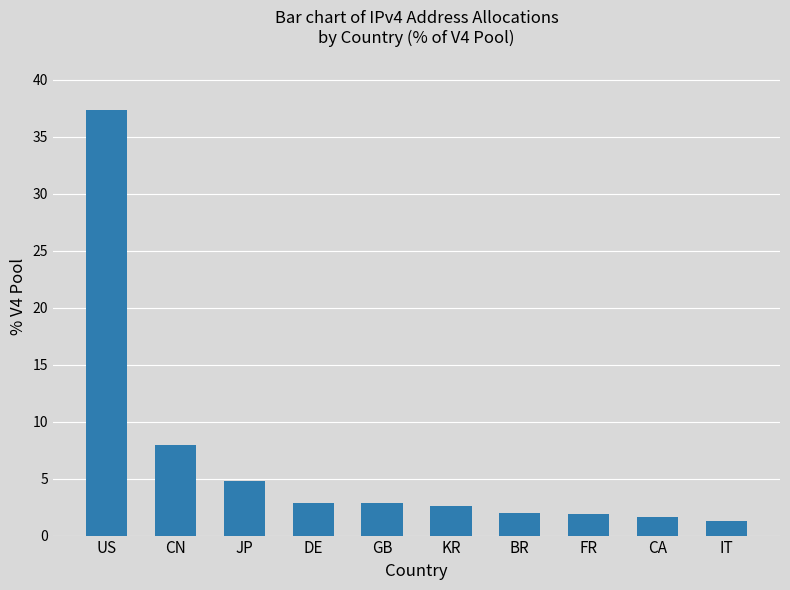

What is the ratio of the value at FR to the value at DE?

0.7